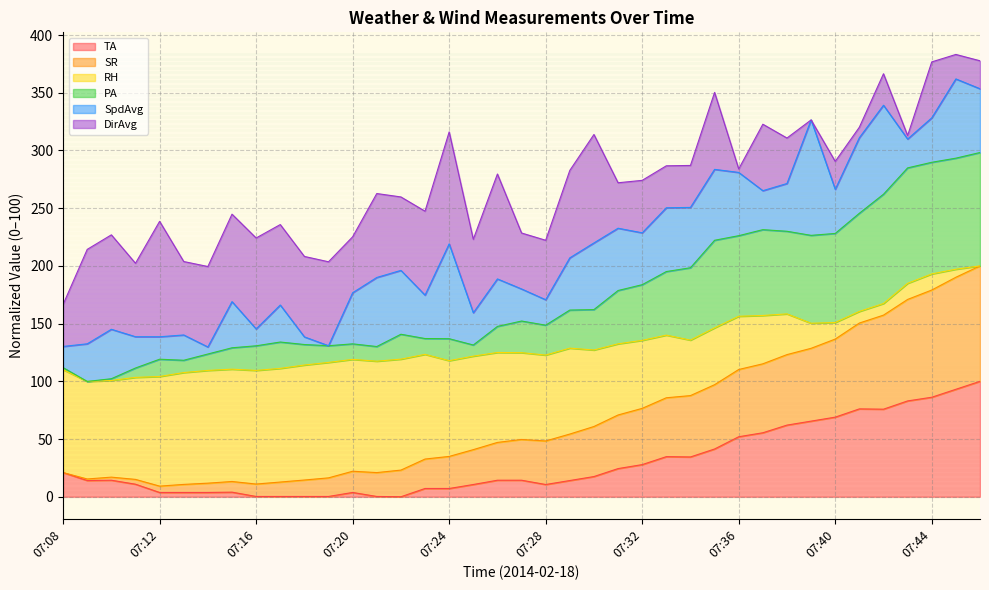

True or false: RH has more than 2 interior local peaks.

True